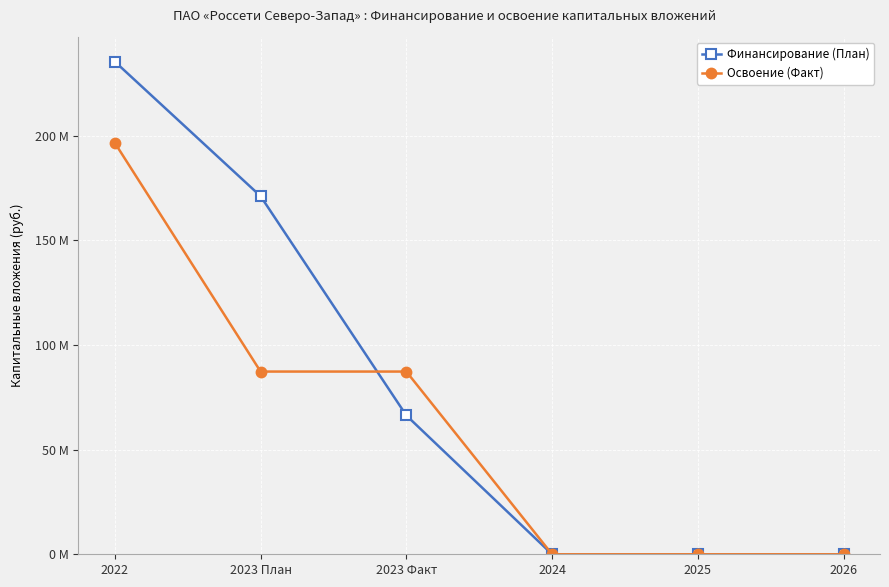

At which category does the chart reach its minimum across all series?

2024